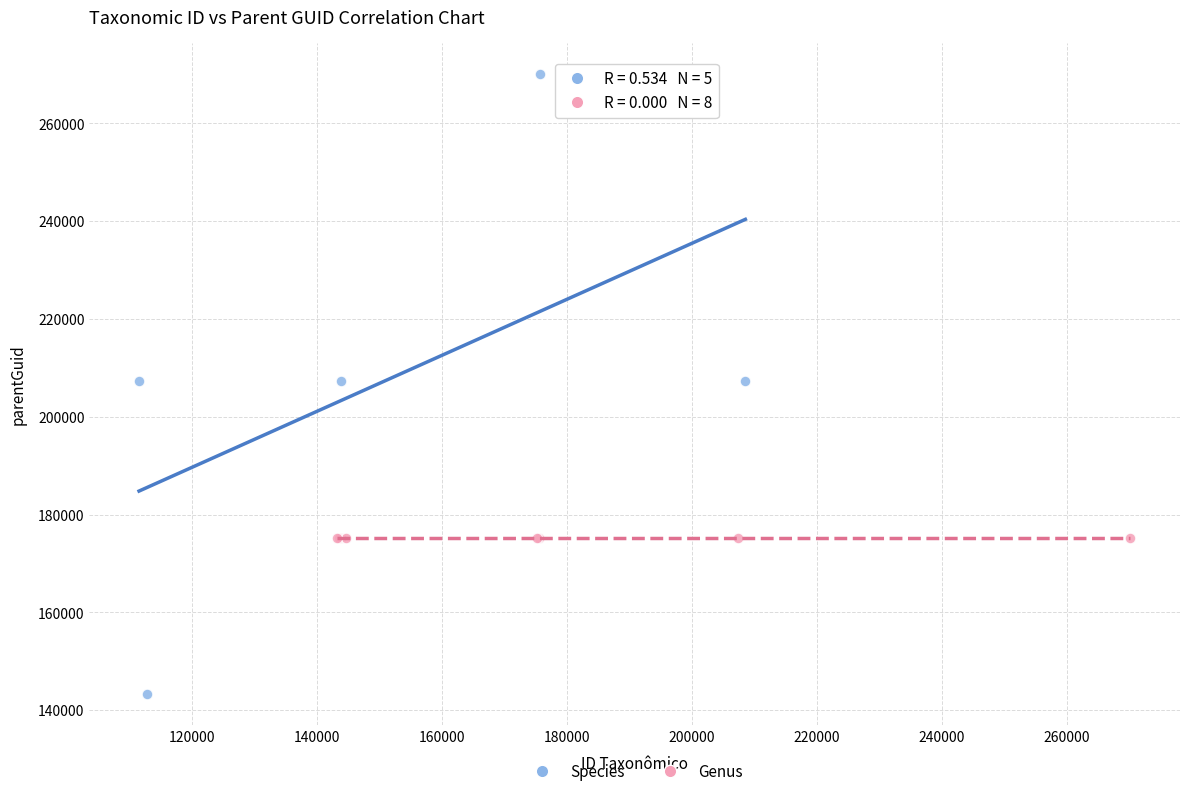

Which series reaches the maximum Y coordinate?

Species